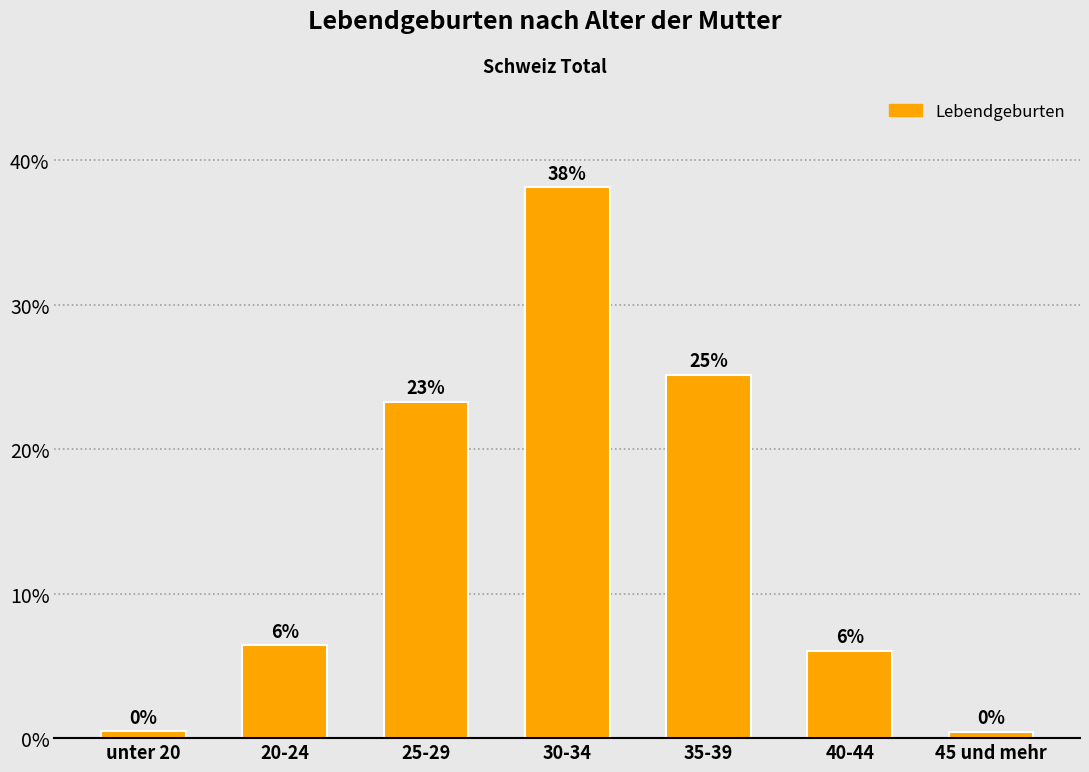

How many bars are there in total?

7